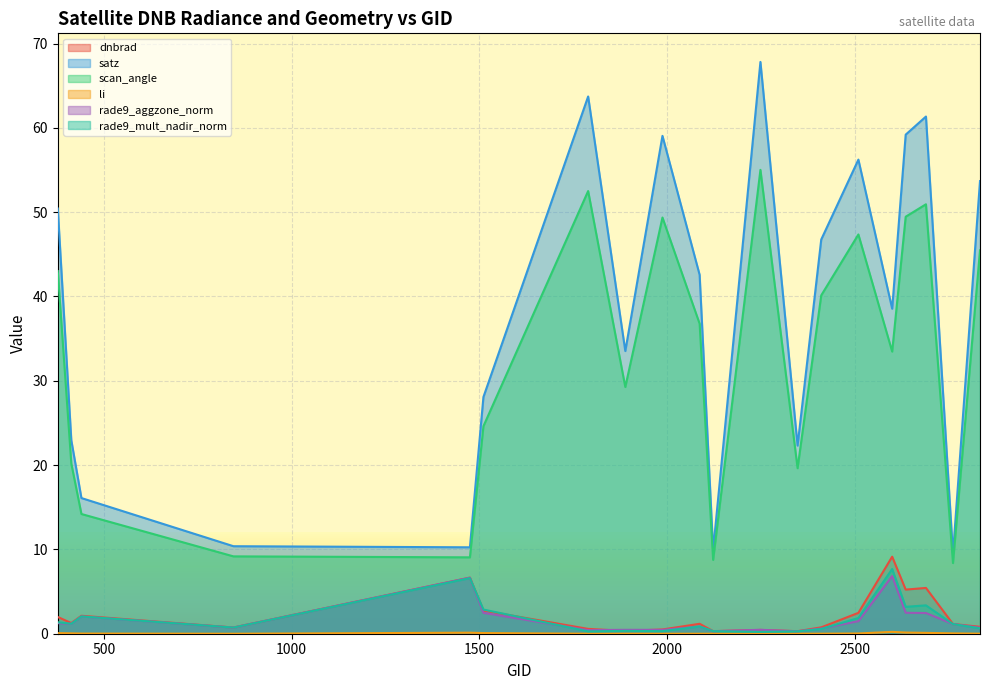

Which has a higher value, 2087 or 377?

377